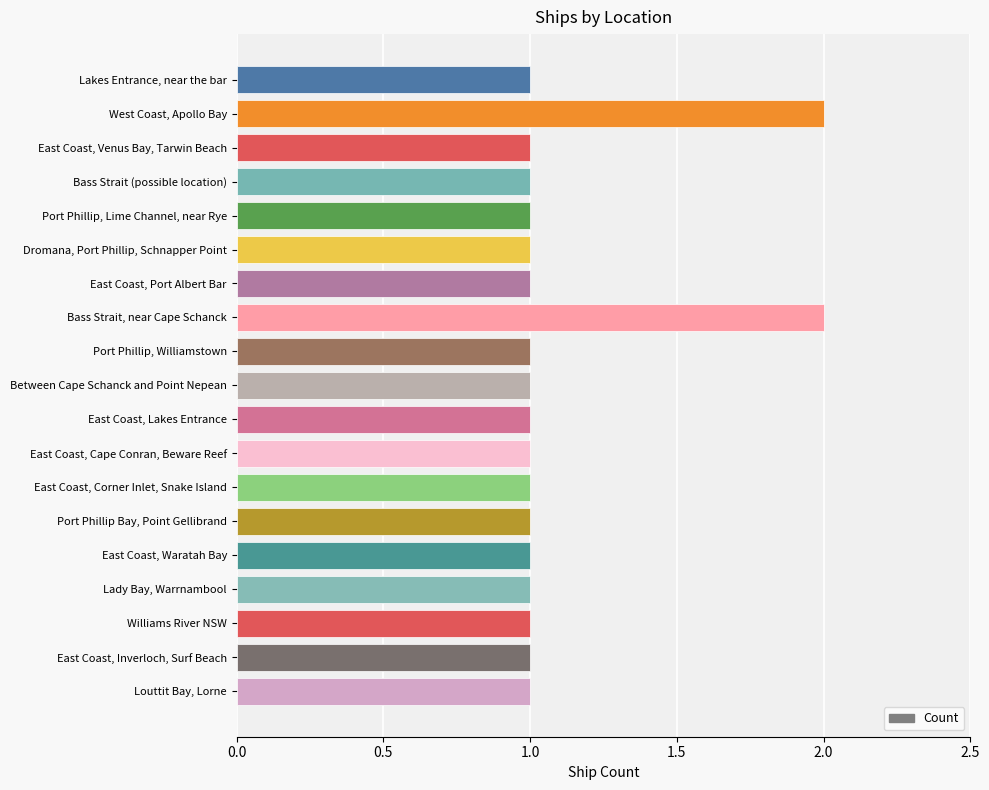

What position from the top is Lady Bay, Warrnambool?

16